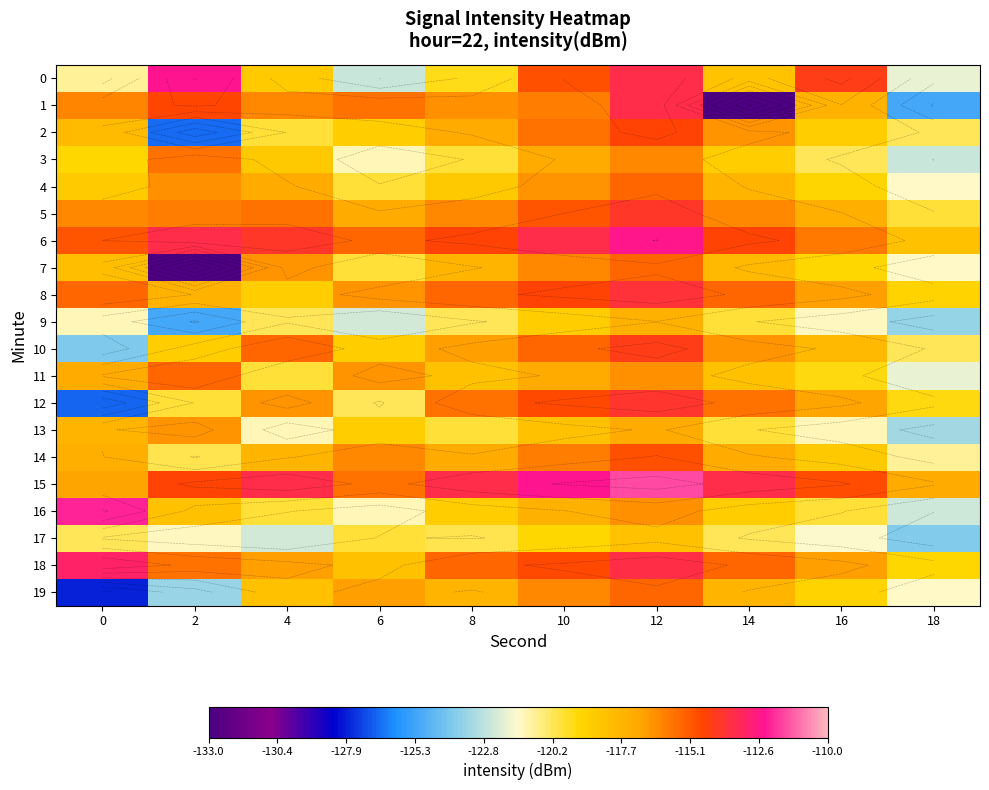

True or false: 4 has a value of -119.9 at 6.

True